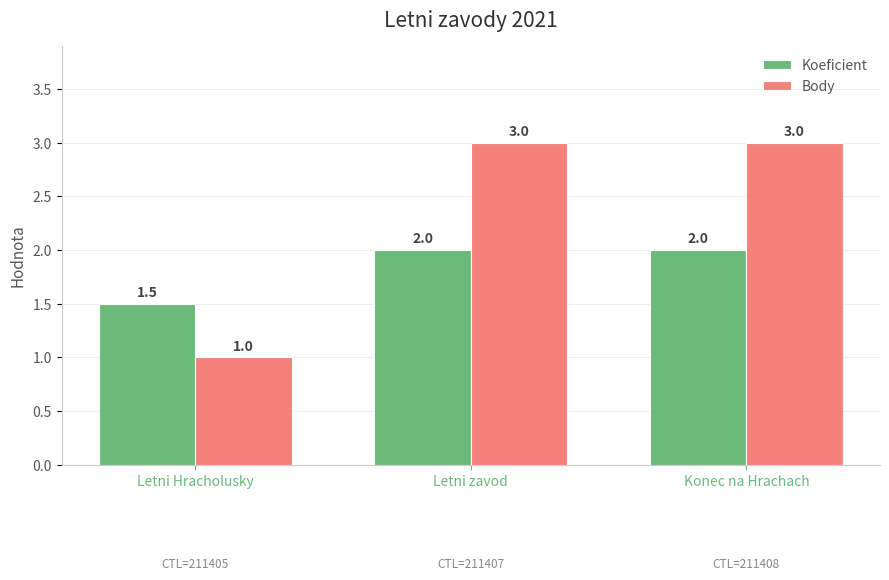

List the series in order of their overall mean, highest first.

Body, Koeficient